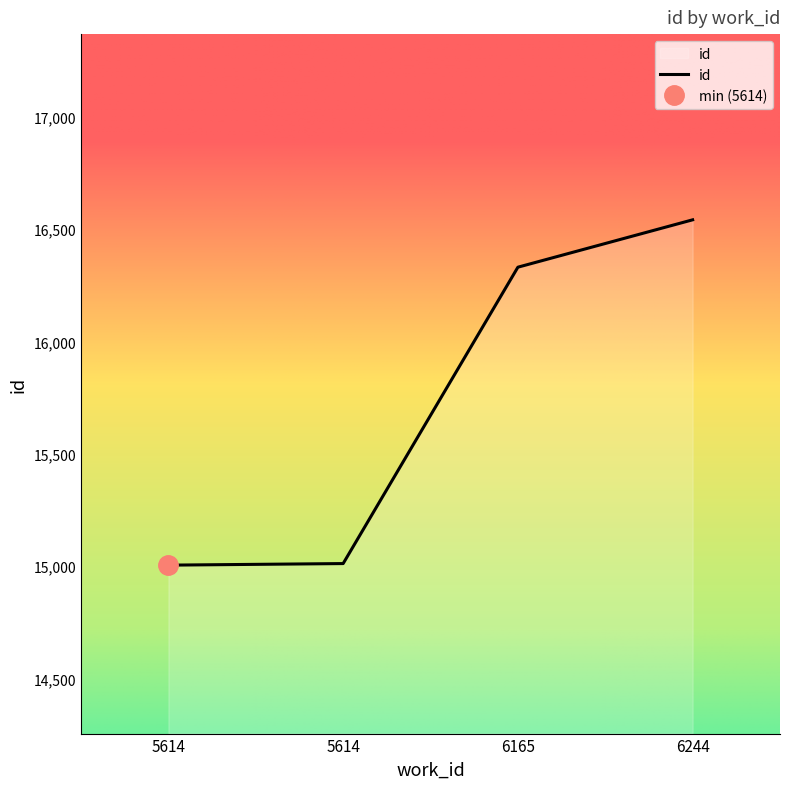

What is the maximum value shown in the chart?

16542